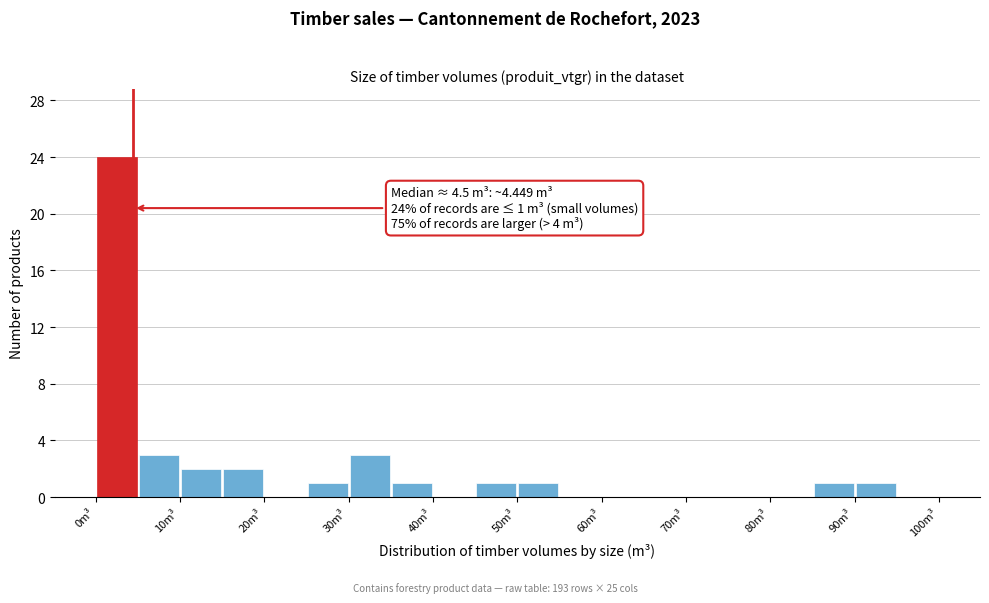

Over which range of the x-axis is the bar tallest?

0 to 5